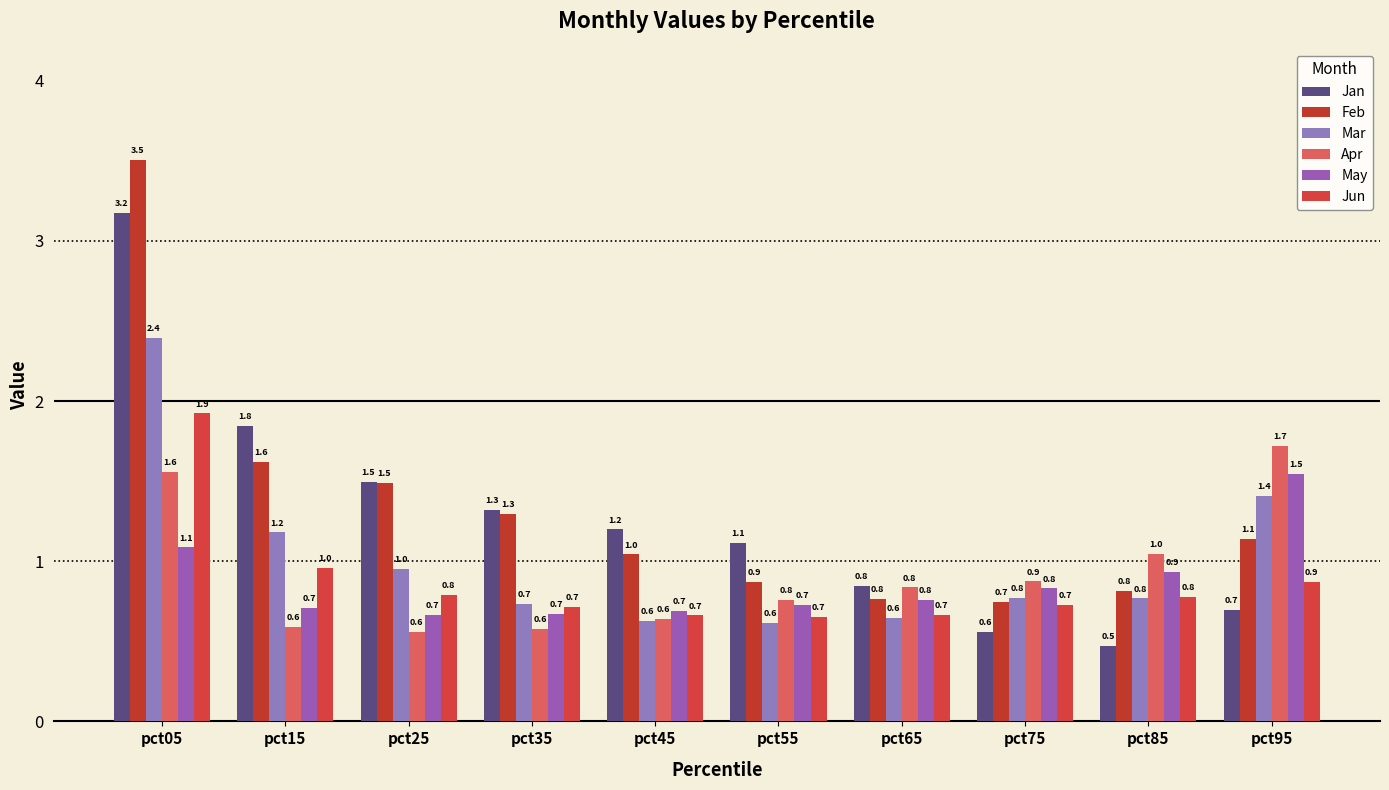

Does the chart contain any negative values?

No